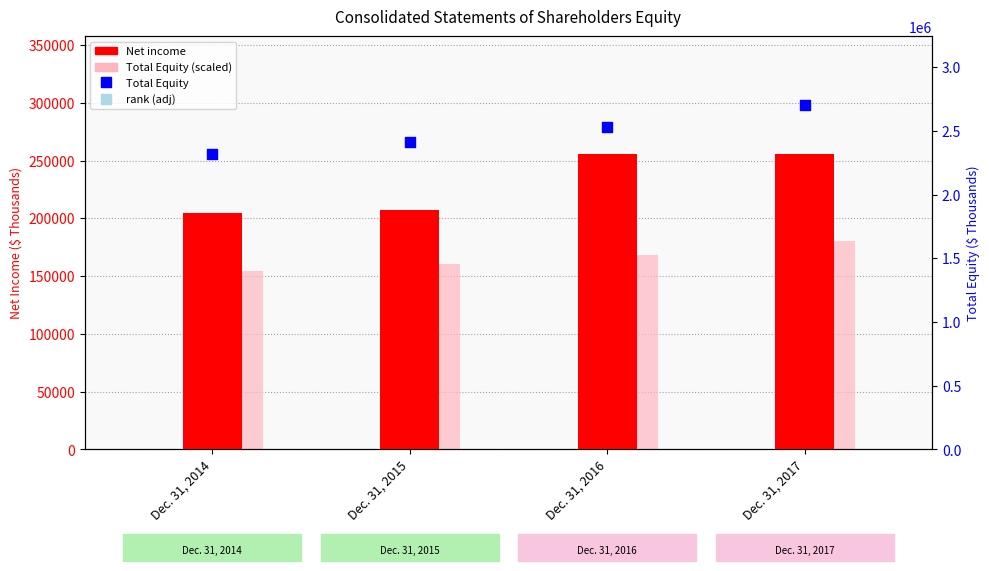

At how many categories does at least one series exceed 1737348?

4